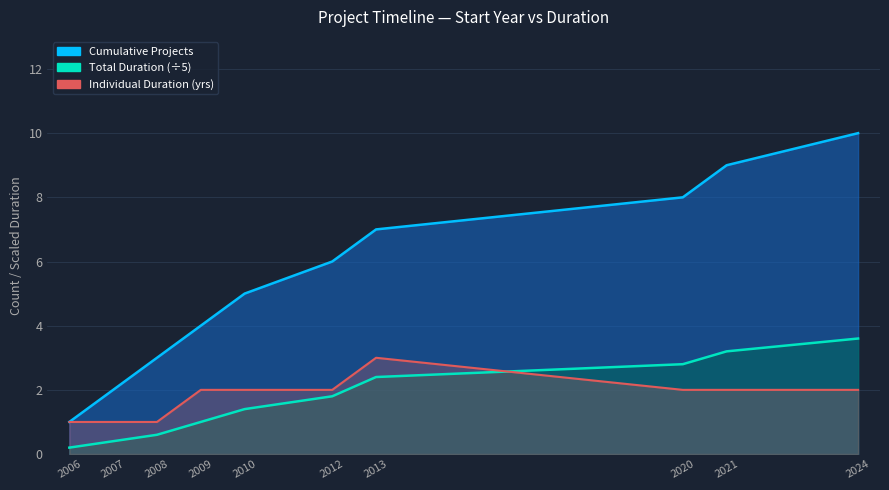

Reading right to left, extract all data points from this chart.

2024=2	2021=2	2020=2	2013=3	2012=2	2010=2	2009=2	2008=1	2007=1	2006=1